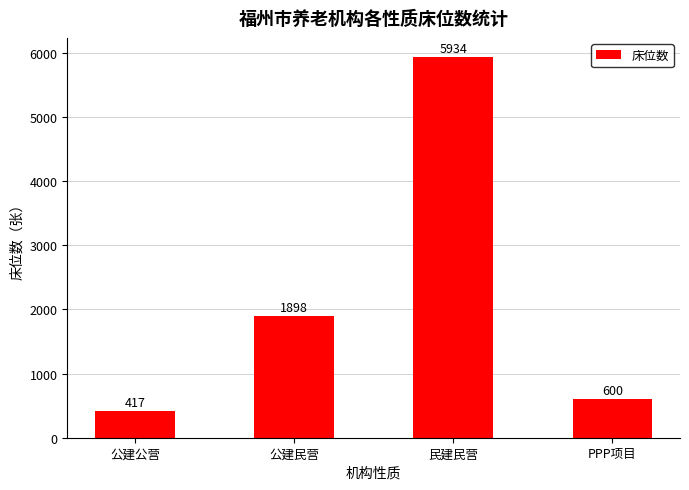

The chart shows a value of 9844 at 民建民营. True or false?

False